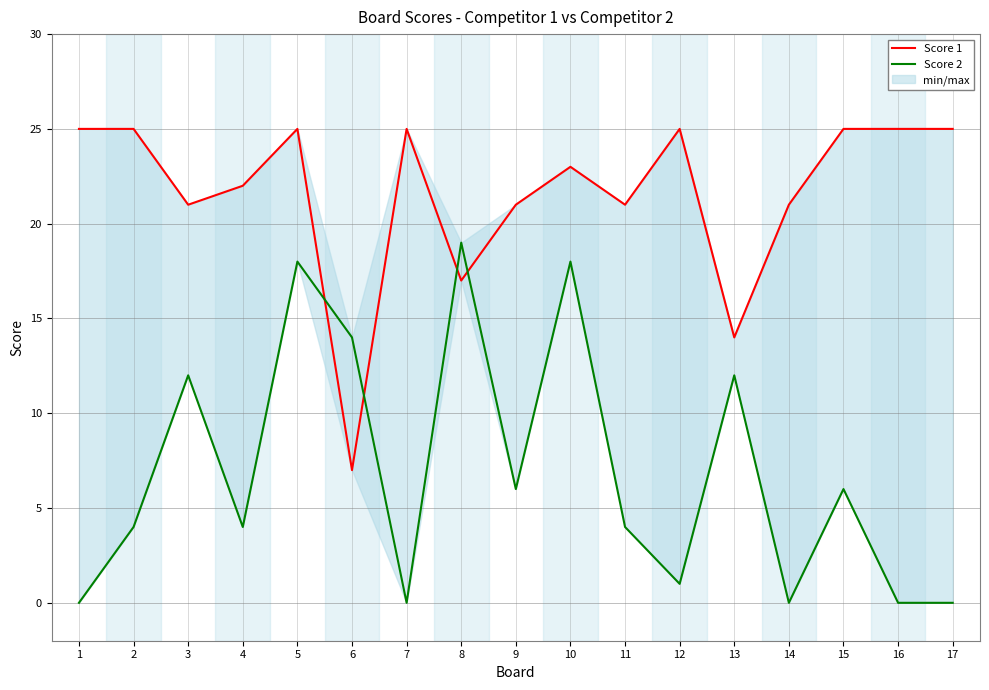

What are all the series names shown in the legend?

Score 1, Score 2